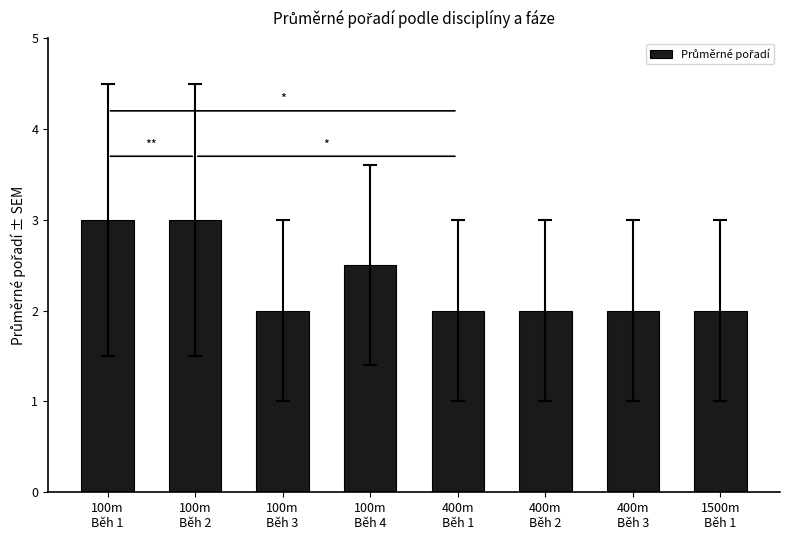

The chart shows a value of 3.5 at 1500m
Běh 1. True or false?

False